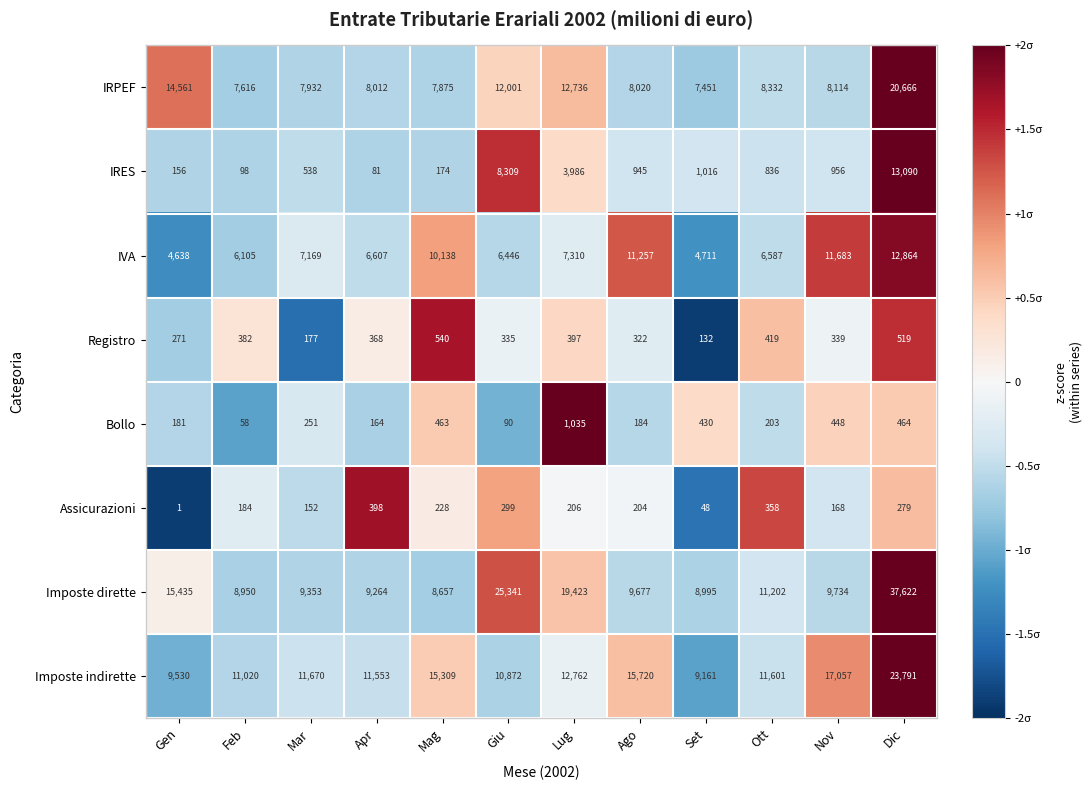

The Registro series shows 124 at Giu. True or false?

False